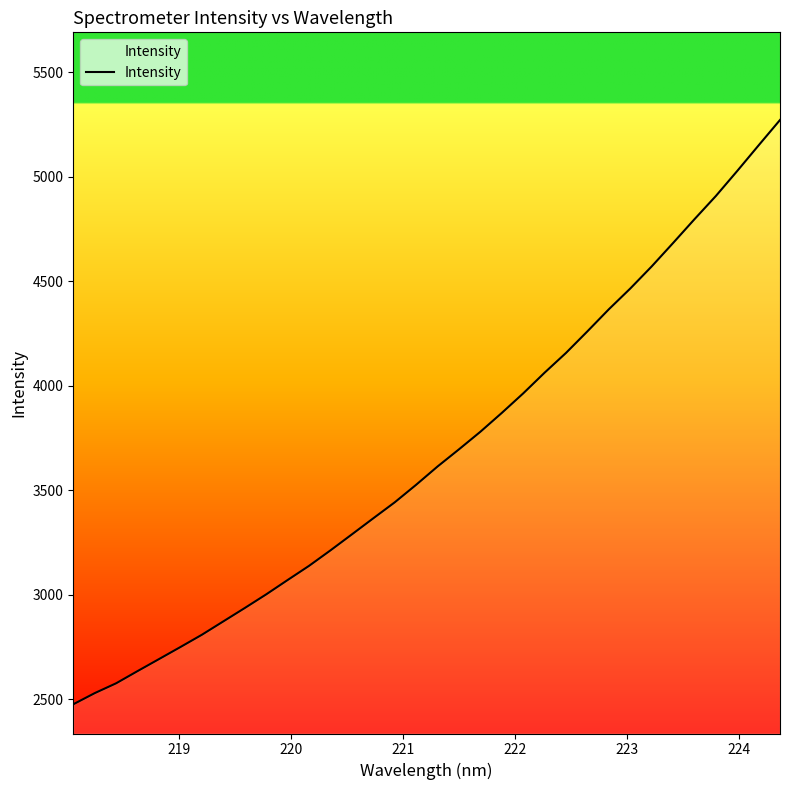

What is the greatest value displayed?

5271.0